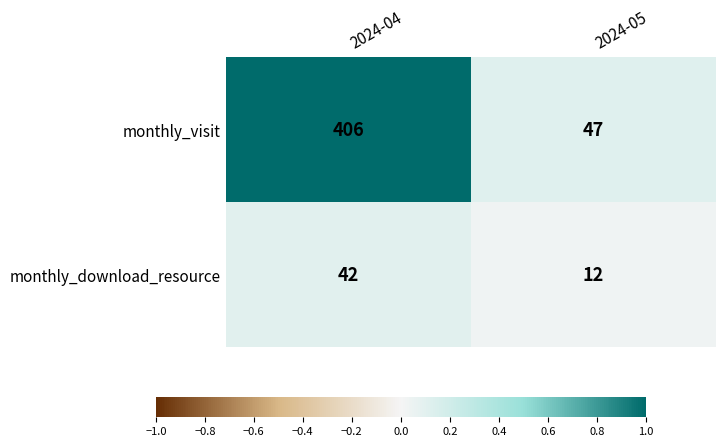

List the series in order of their peak value, highest first.

monthly_visit, monthly_download_resource